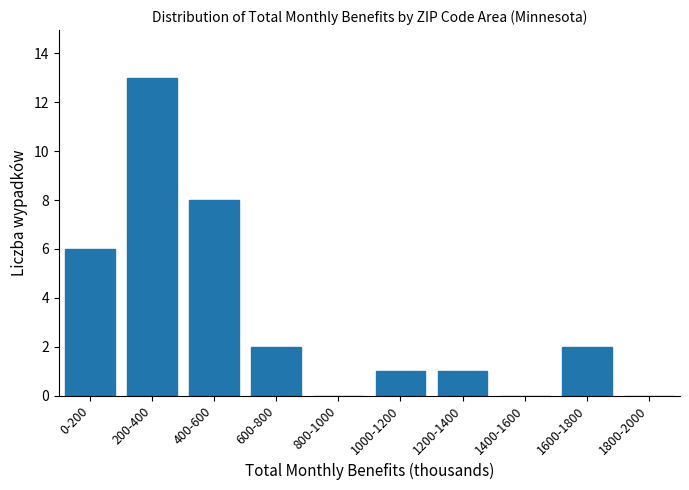

Reading right to left, what are all the values shown in this chart?

1800-2000=0	1600-1800=2	1400-1600=0	1200-1400=1	1000-1200=1	800-1000=0	600-800=2	400-600=8	200-400=13	0-200=6